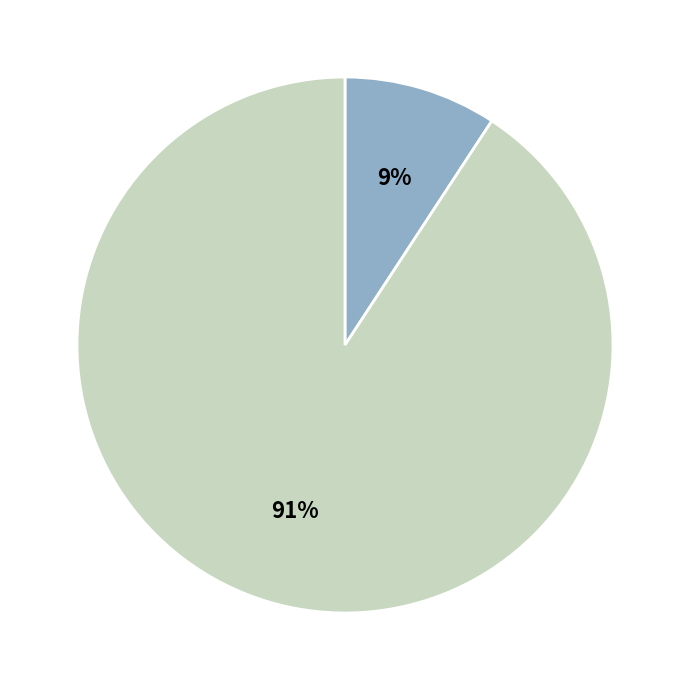

To the nearest percent, what is the difference between the largest and smallest slice percentages?

82%